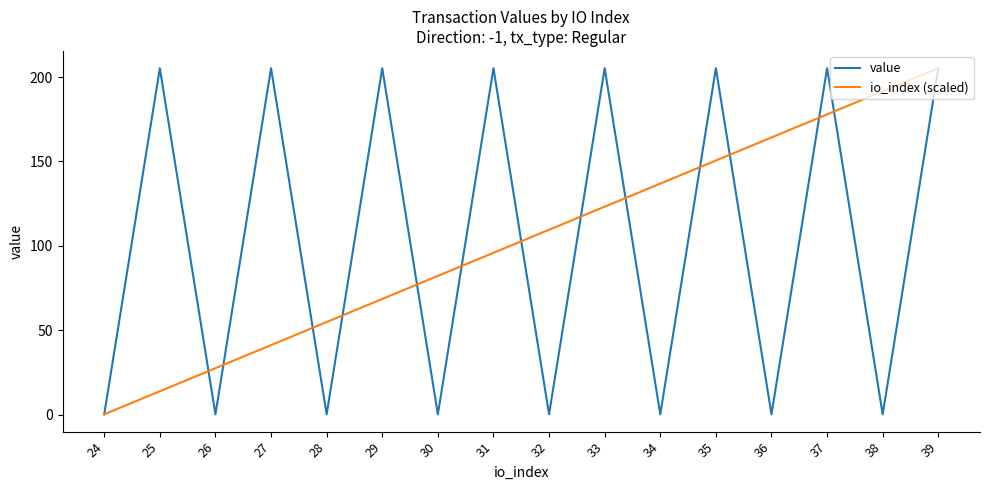

Between 31 and 35, which series saw the biggest shift?

io_index (scaled)